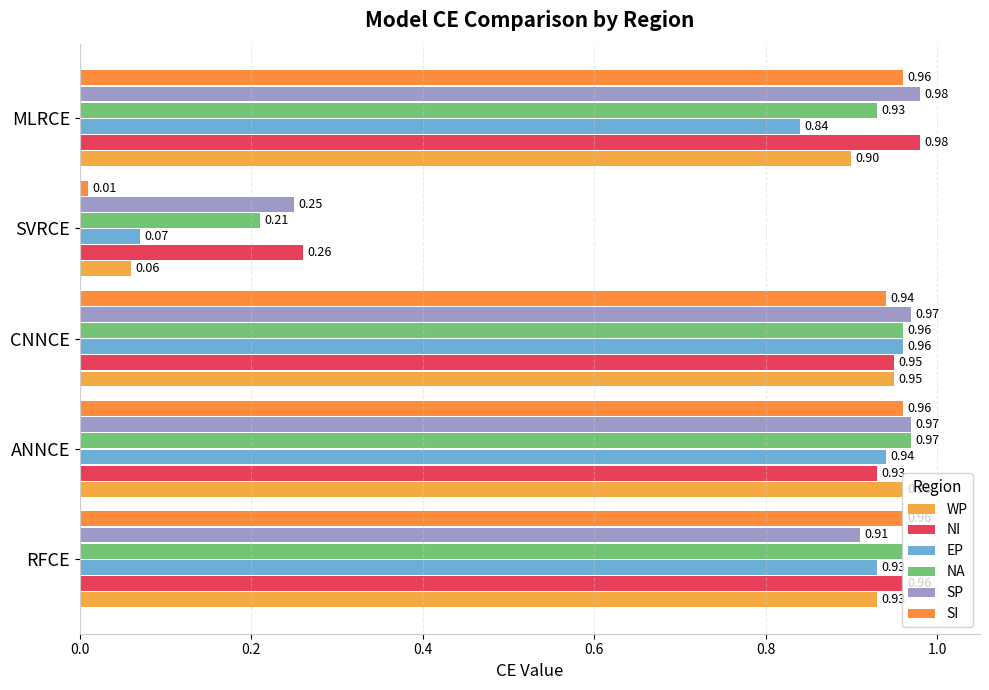

What is the maximum value for EP?

1.0